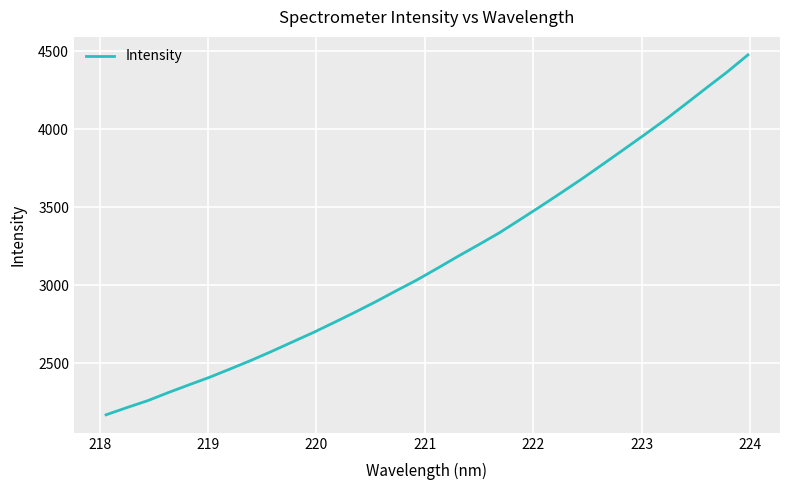

What is the minimum value shown in the chart?

2170.2